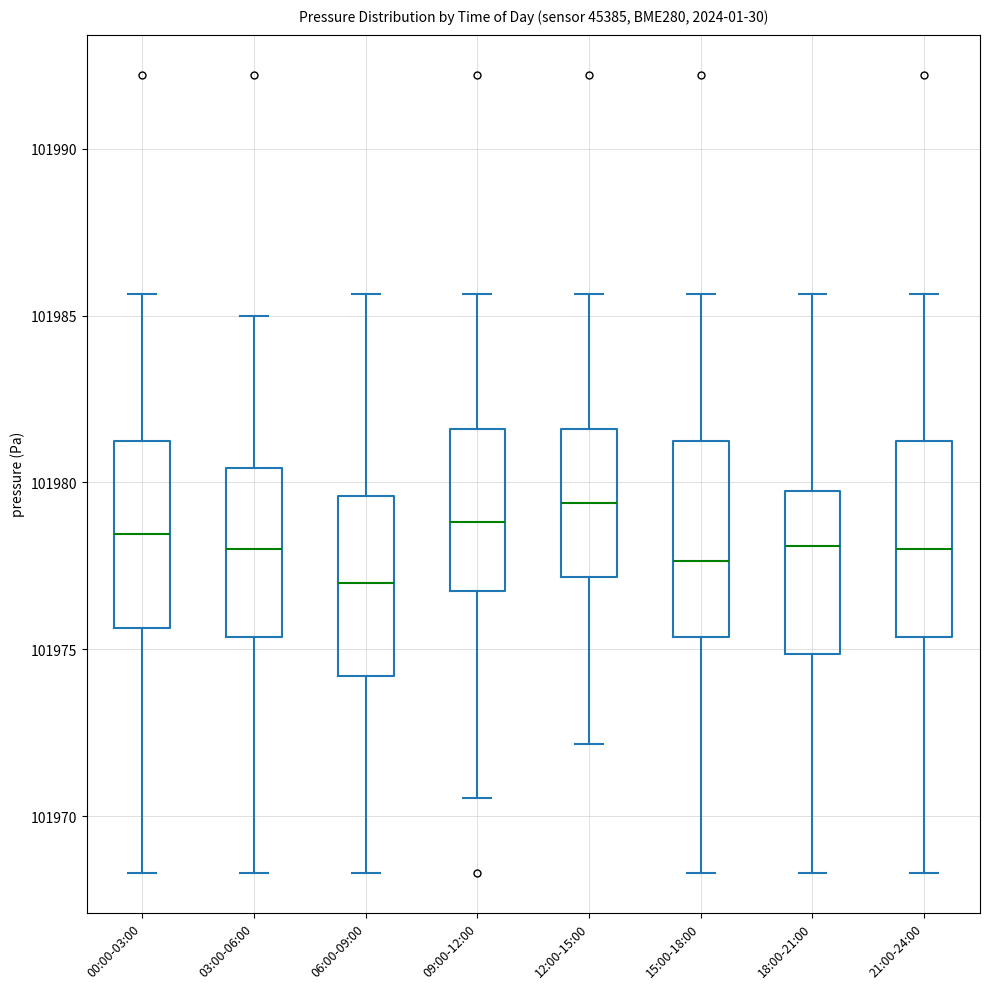

Which box has the lowest median line?

06:00-09:00